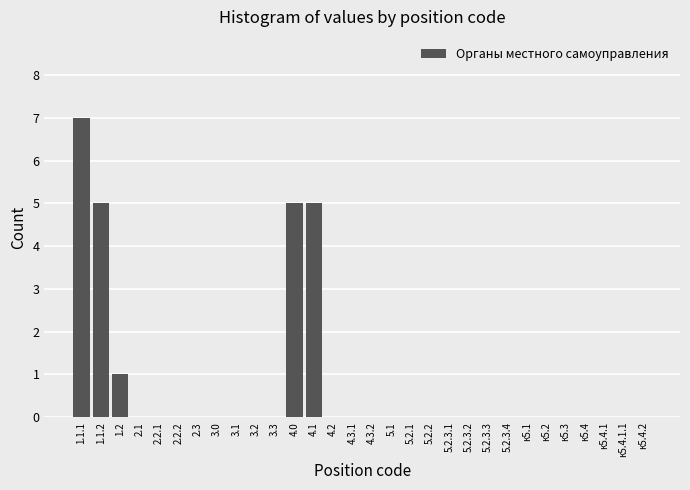

Reading left to right, extract all data points from this chart.

1.1.1=7	1.1.2=5	1.2=1	2.1=0	2.2.1=0	2.2.2=0	2.3=0	3.0=0	3.1=0	3.2=0	3.3=0	4.0=5	4.1=5	4.2=0	4.3.1=0	4.3.2=0	5.1=0	5.2.1=0	5.2.2=0	5.2.3.1=0	5.2.3.2=0	5.2.3.3=0	5.2.3.4=0	к5.1=0	к5.2=0	к5.3=0	к5.4=0	к5.4.1=0	к5.4.1.1=0	к5.4.2=0